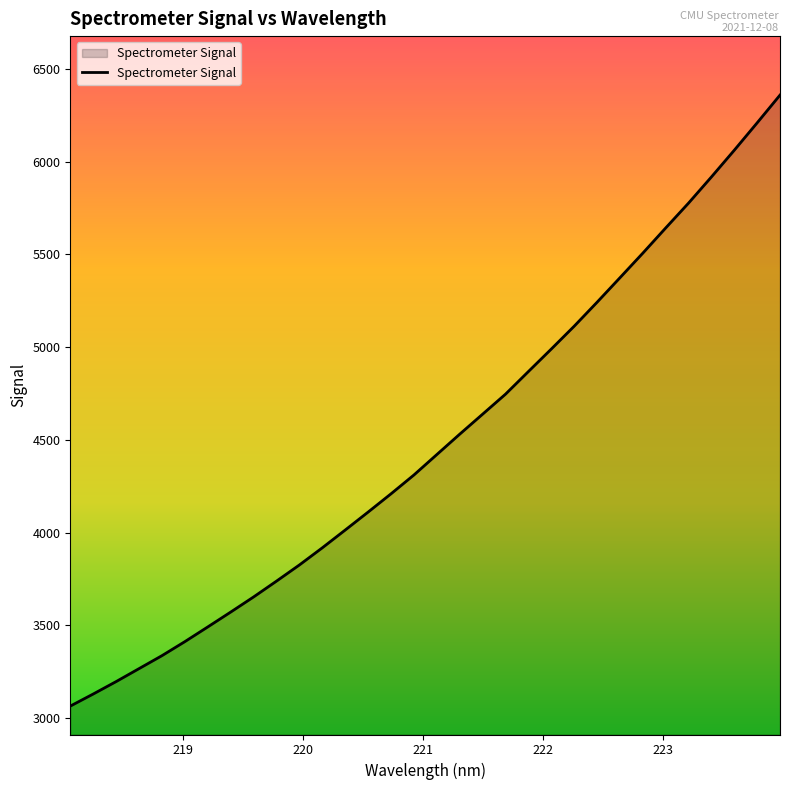

What is the smallest value displayed?

3064.2